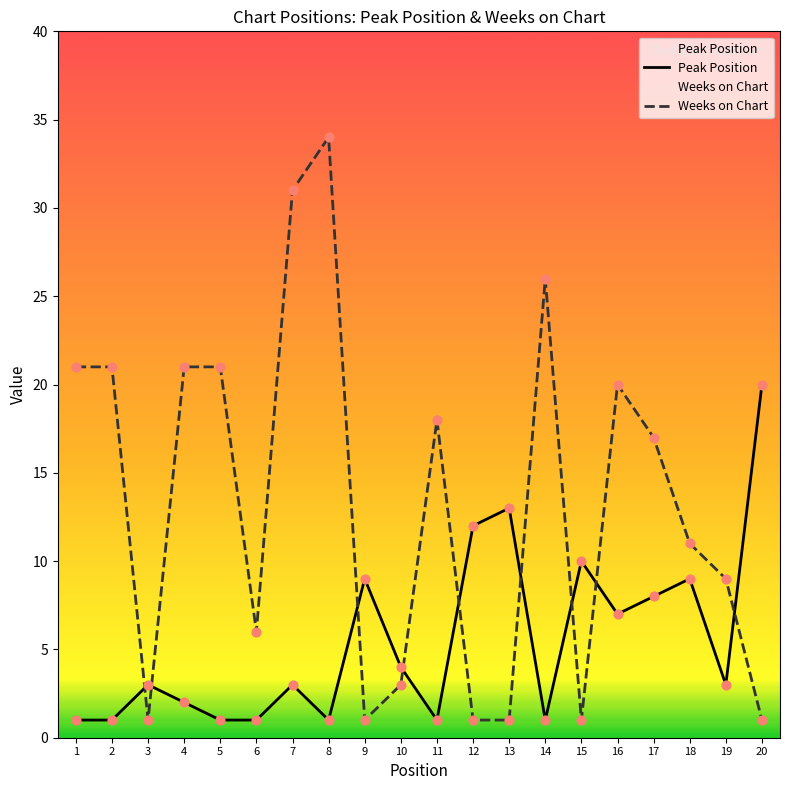

Which series has the largest total across all categories?

Weeks on Chart